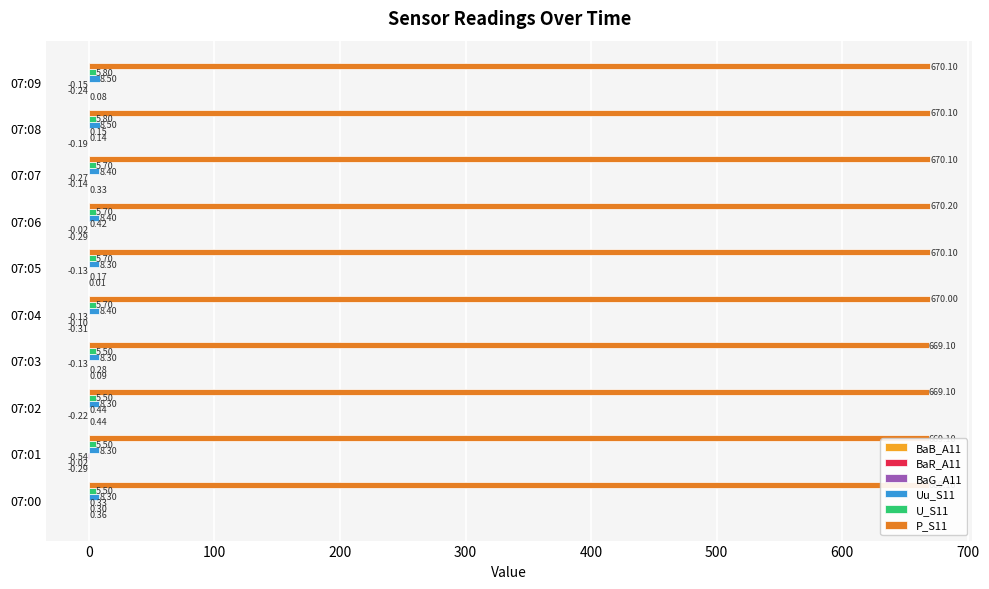

What is the highest value of the BaR_A11 series?

0.3